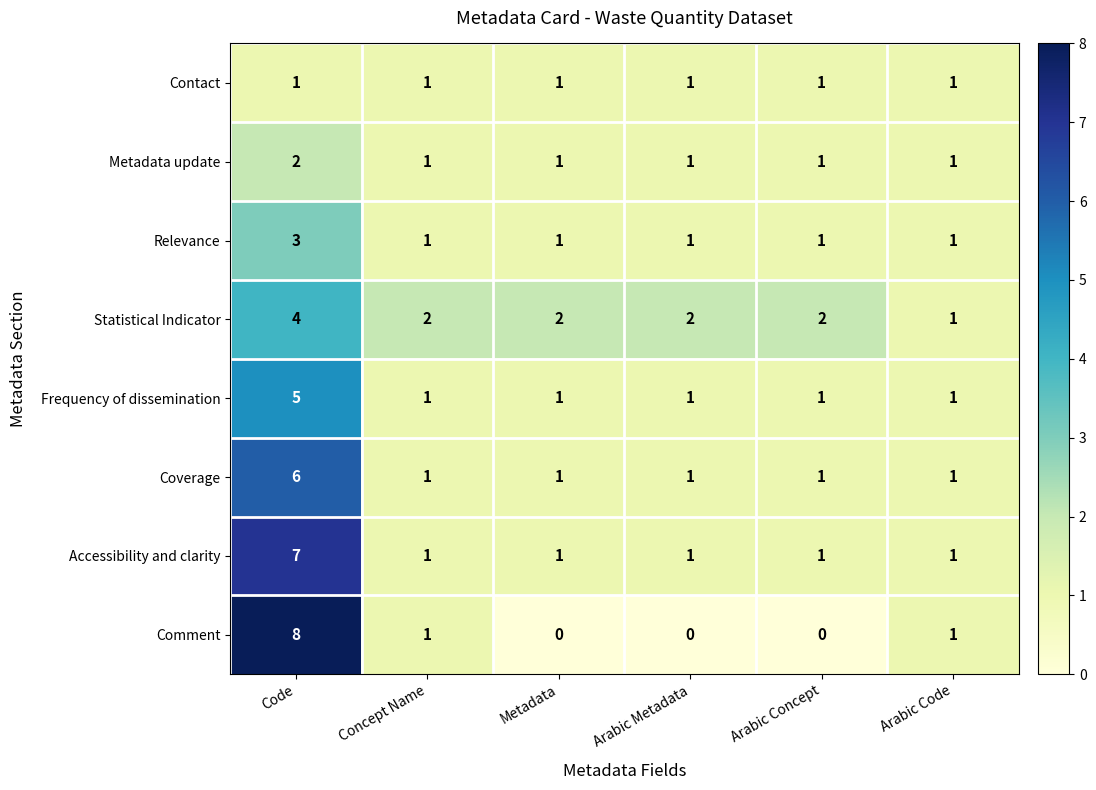

How many Statistical Indicator values are between 2 and 3?

4